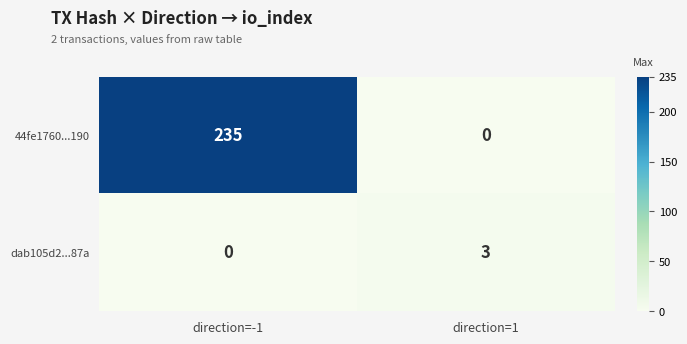

Which series has the widest spread of values?

44fe1760...190